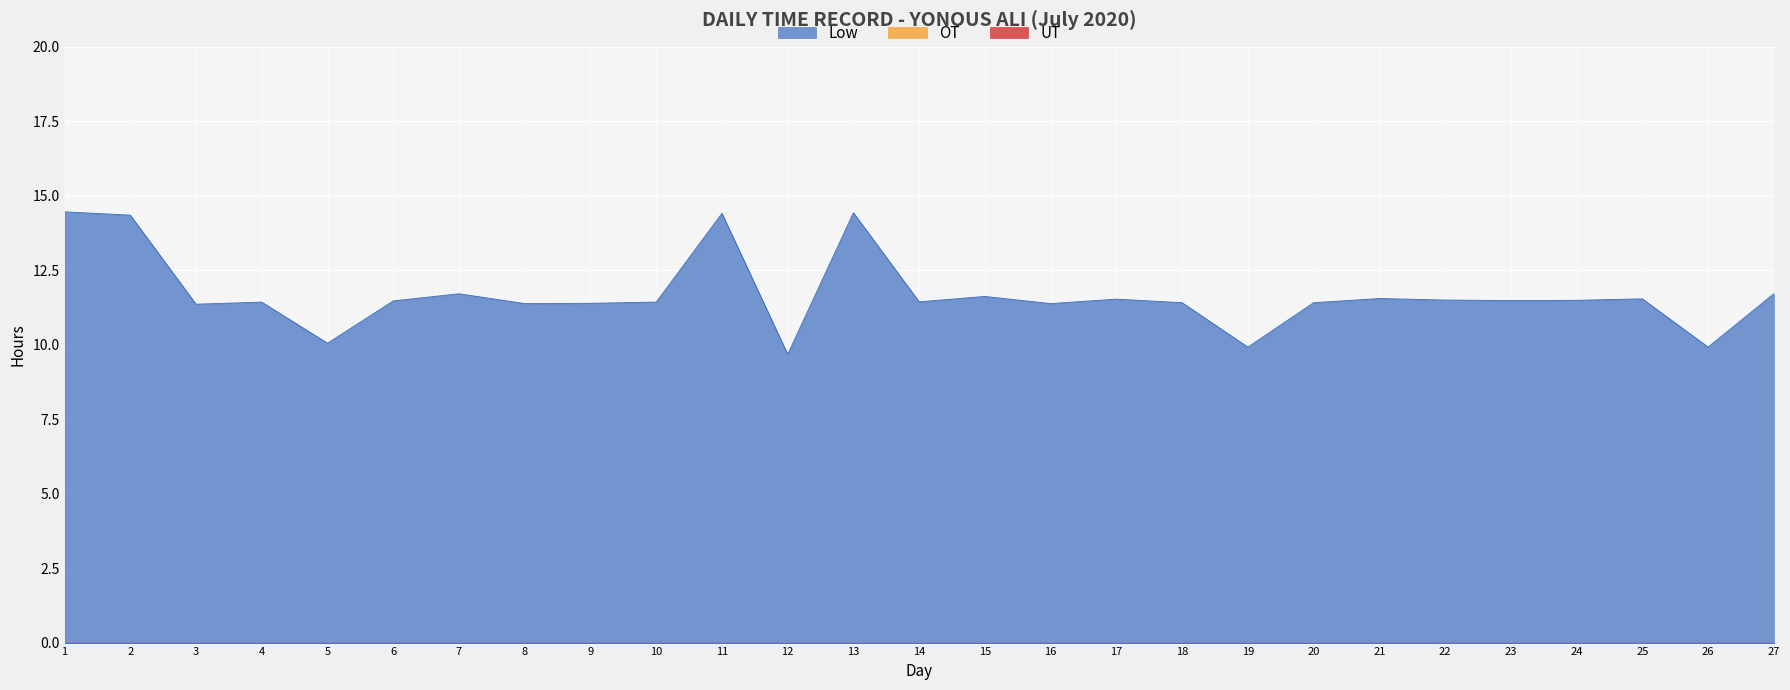

Rank the series at 1 from highest to lowest value.

Low (Hours), OT, UT